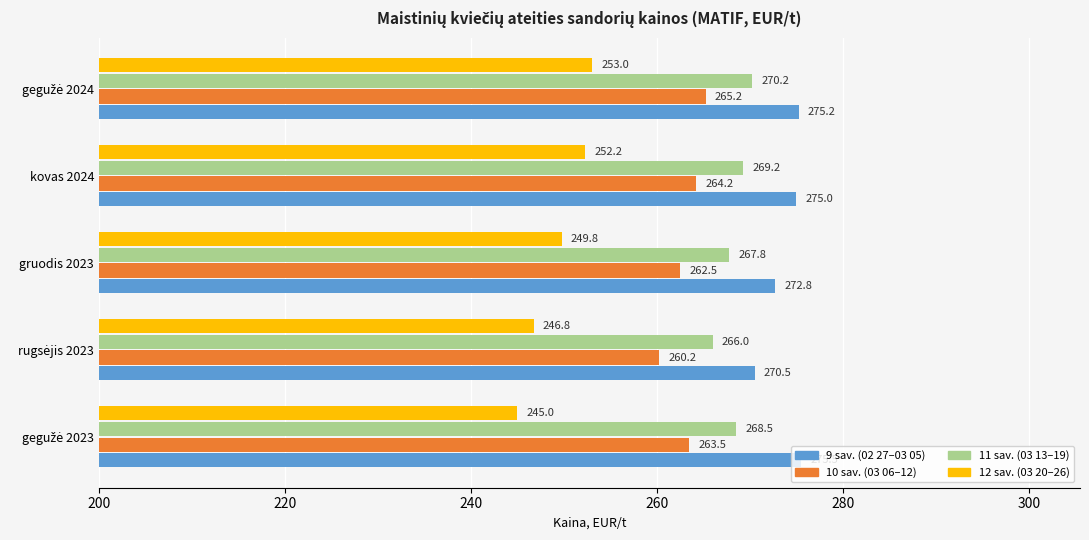

Is it true that 9 sav. (02 27–03 05) equals 275.0 at kovas 2024?

True